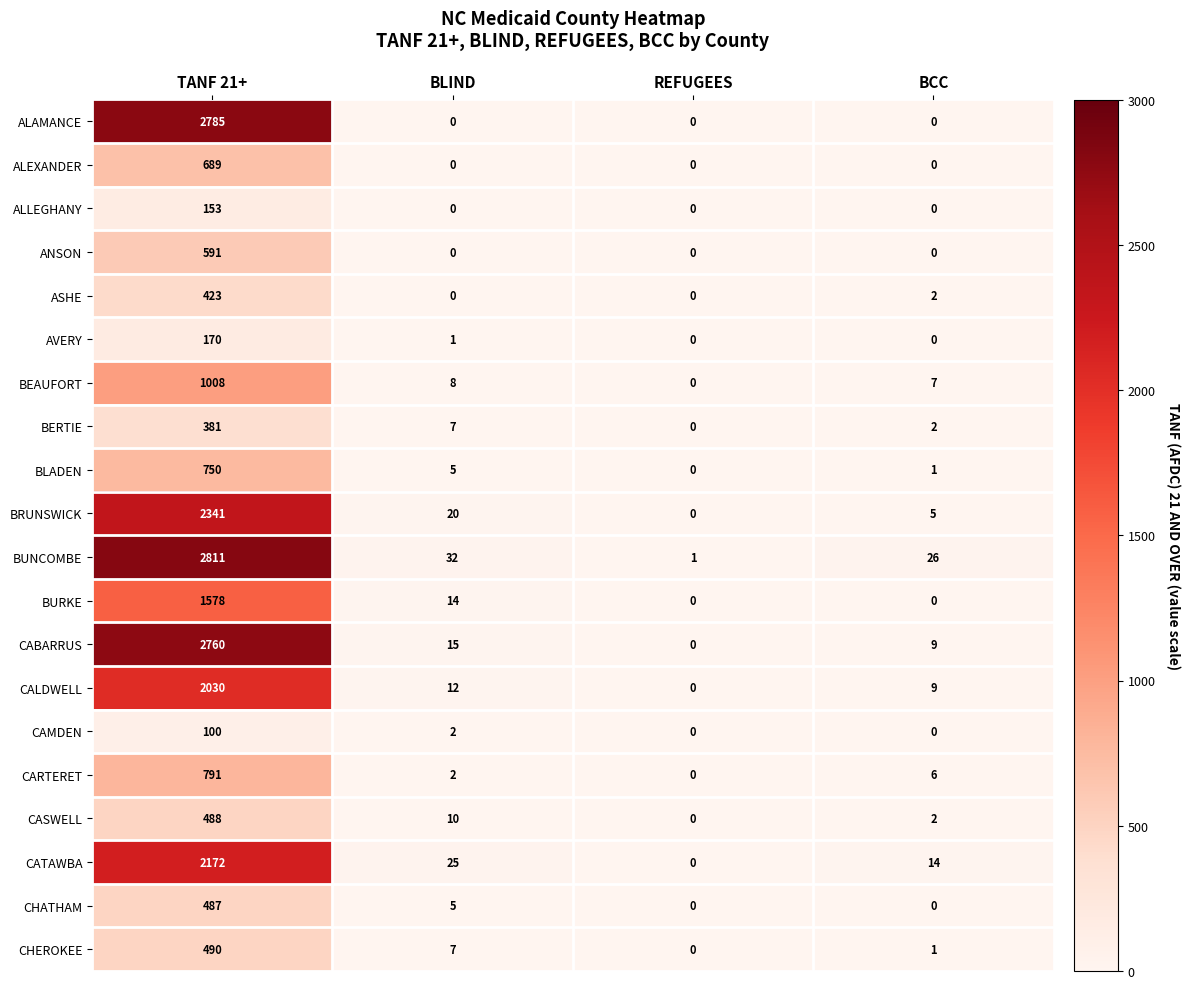

How many ALLEGHANY values are between 0 and 153?

4